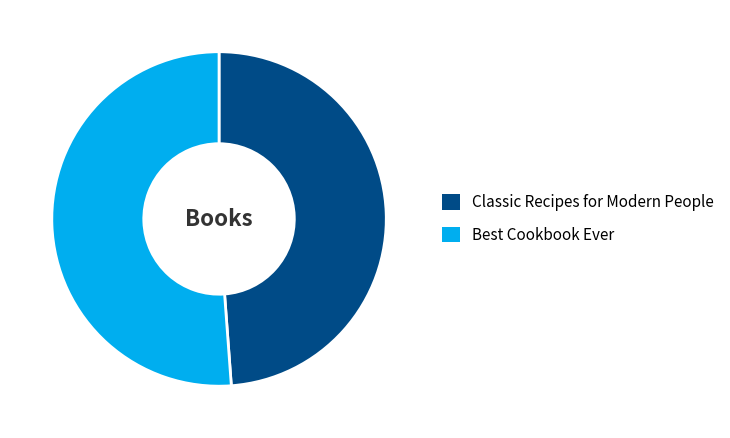

Which category has the smallest portion of the pie?

Classic Recipes for Modern People